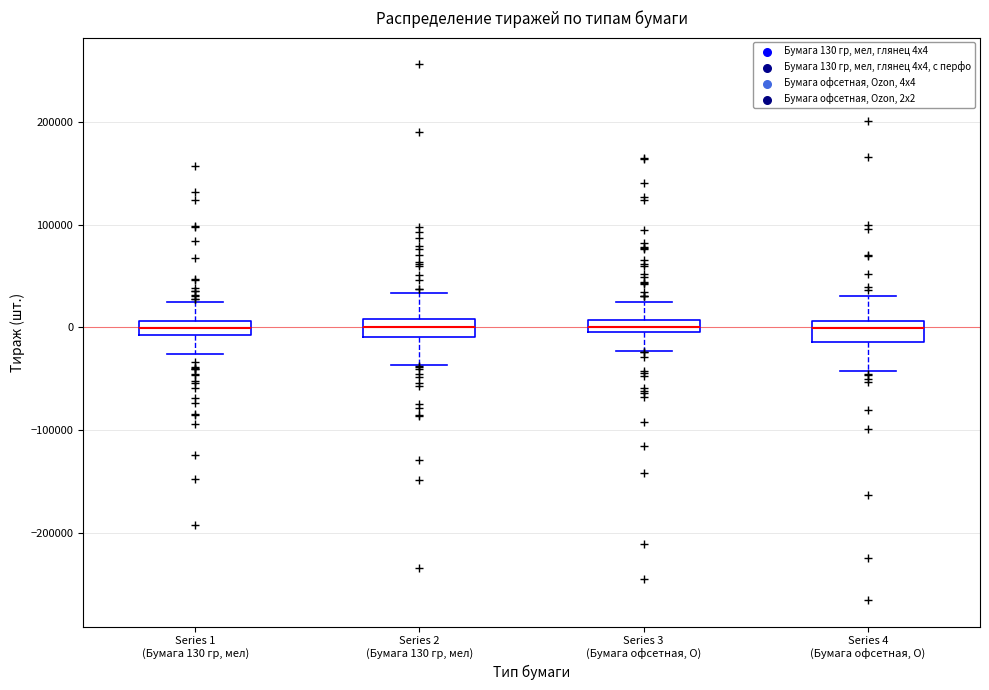

Where does the median line of the box for Series 4 (Бумага офсетная, O) sit on the y-axis? The values are not printed on the chart, so give them approximately, as read against the axis.

0